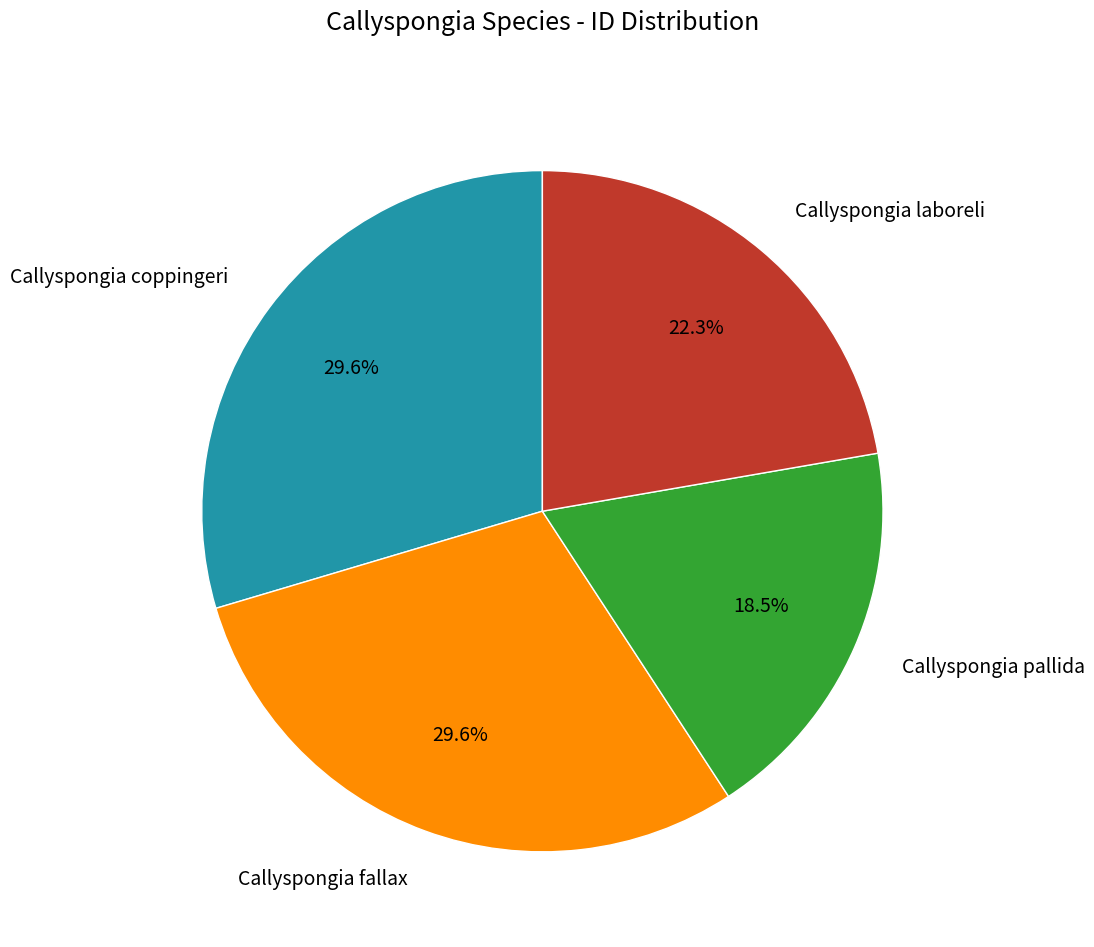

To the nearest percent, what is the average slice percentage?

25%